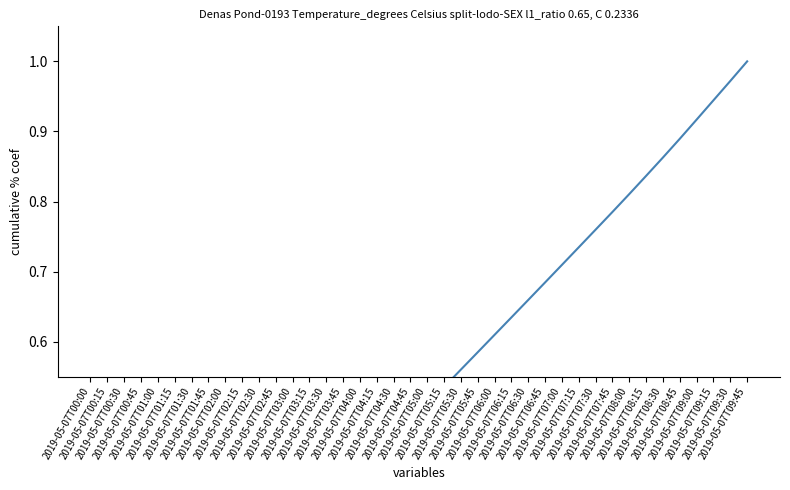

Which has a higher value, 2019-05-07T06:30 or 2019-05-07T05:45?

2019-05-07T06:30